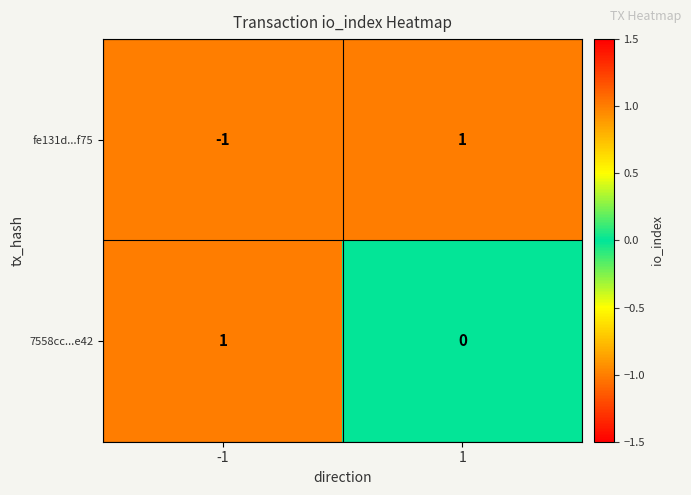

Reading left to right, extract all data points from this chart.

fe131d...f75: -1	1
7558cc...e42: 1	0